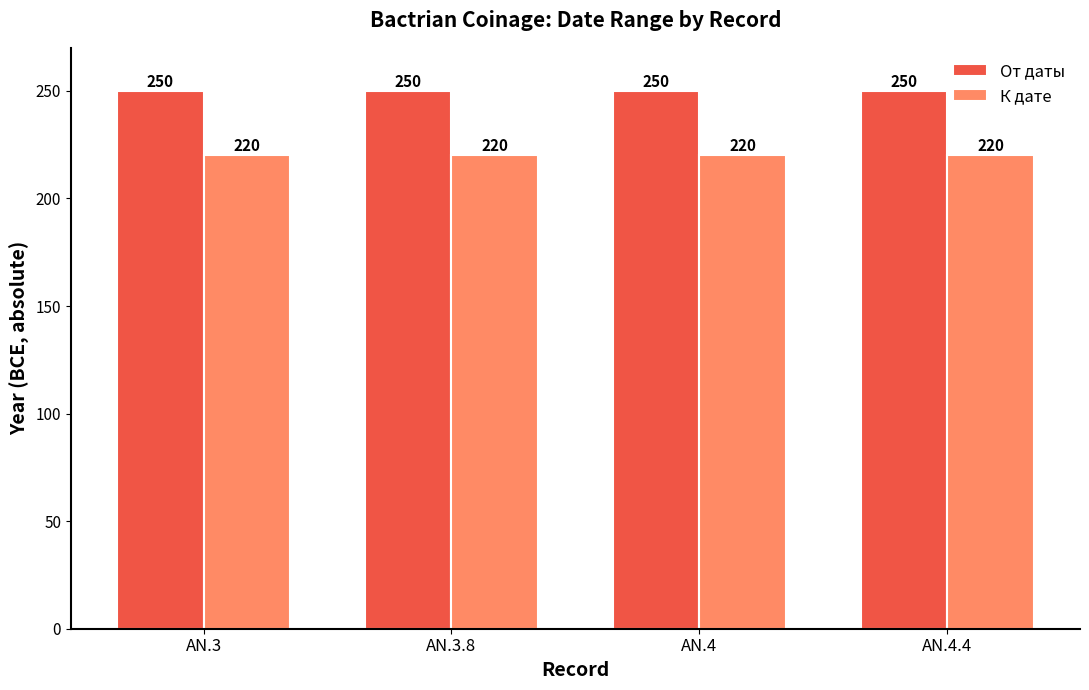

How many bars are there in total?

8